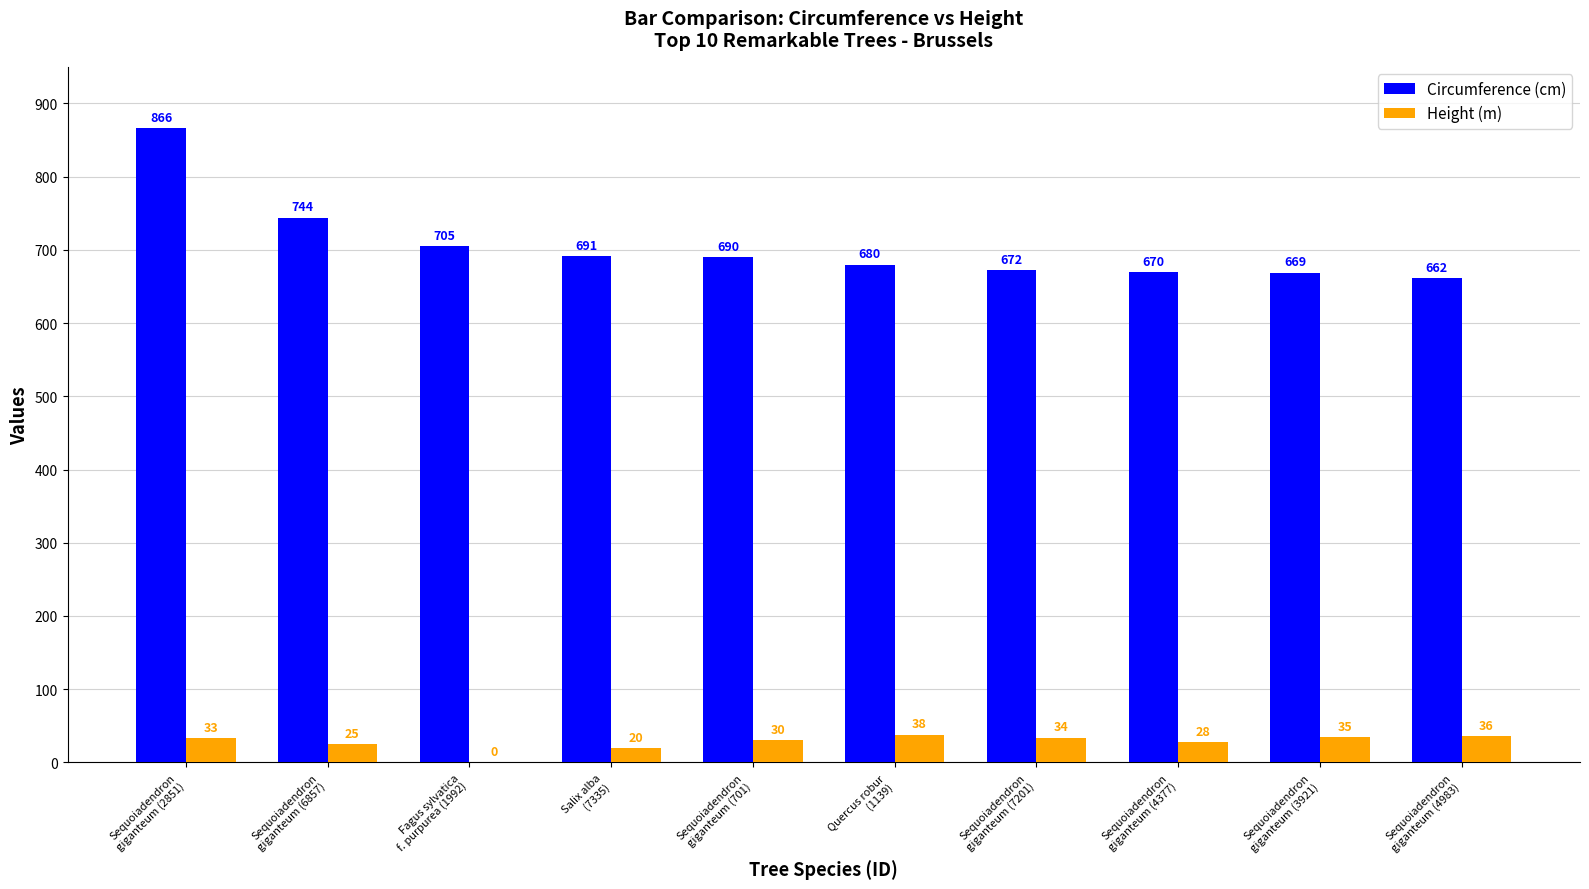

Which series has the largest total across all categories?

Circumference (cm)